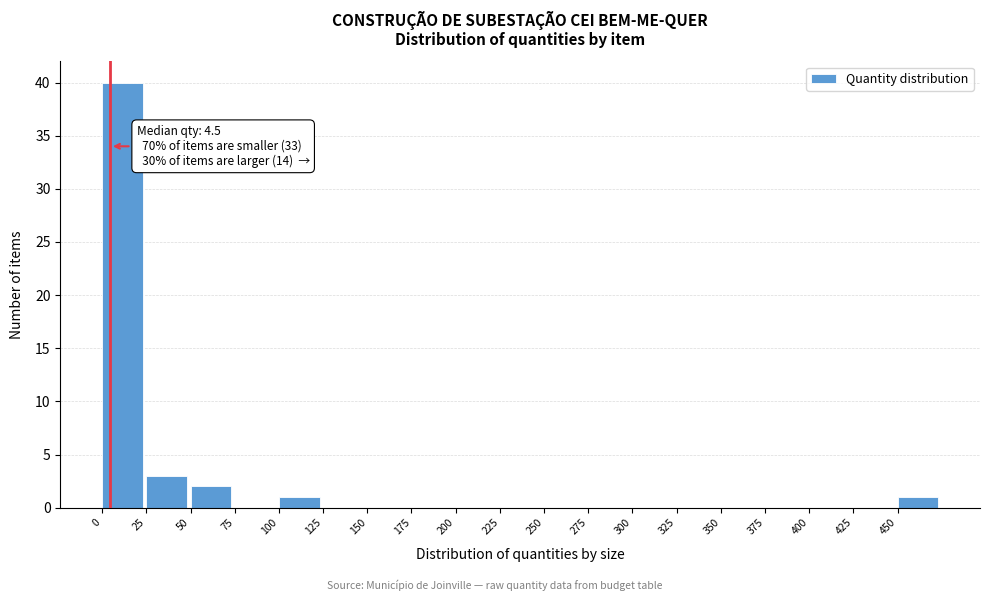

Over which range of the x-axis is the bar tallest?

0 to 25